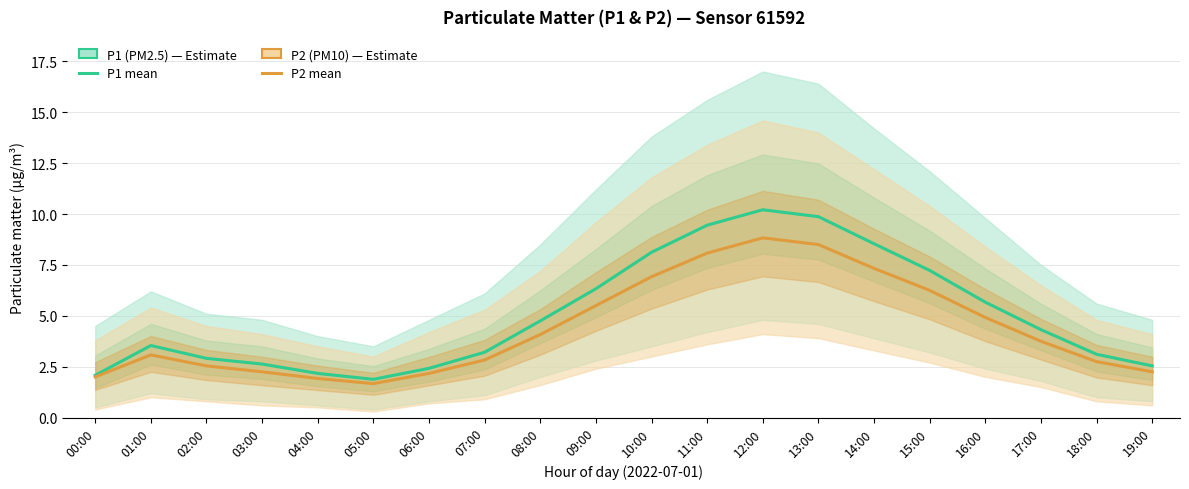

What is the highest value of the P2 (PM10) series?

8.8